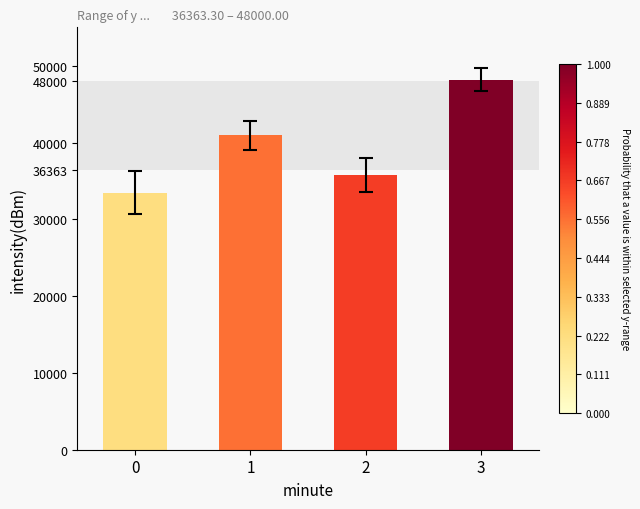

What is the ratio of the value at 1 to the value at 0?

1.2